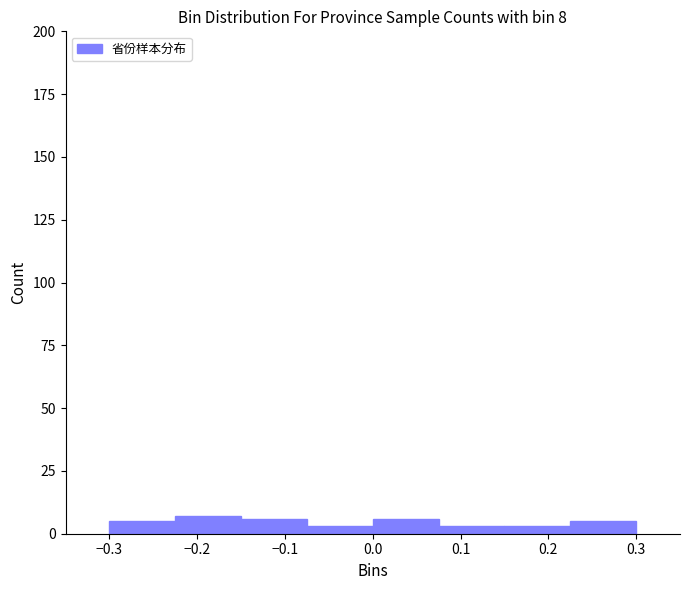

Reading left to right, list every bar in this chart as the range it spans on the x-axis followed by its height. Neither the bar edges nor the heights are printed on the chart, so give them approximately, as read against the axes.

-0.300 to -0.225: 5
-0.225 to -0.150: 5
-0.150 to -0.075: 5
-0.075 to 0.000: under 5
0.000 to 0.075: 5
0.075 to 0.150: under 5
0.150 to 0.225: under 5
0.225 to 0.300: 5